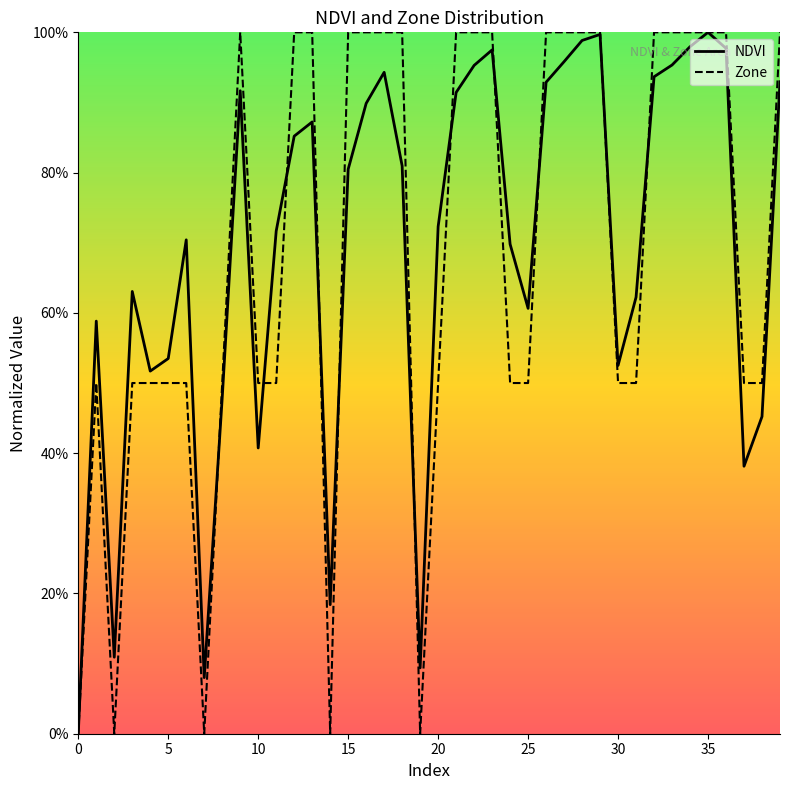

True or false: Zone has a value of 0.7 at 40.

False